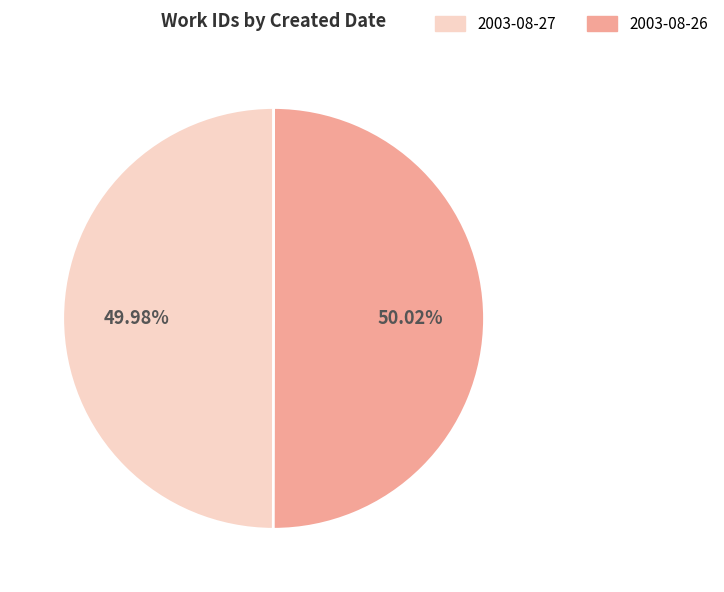

How much of the chart is everything except 2003-08-26?

50.0%